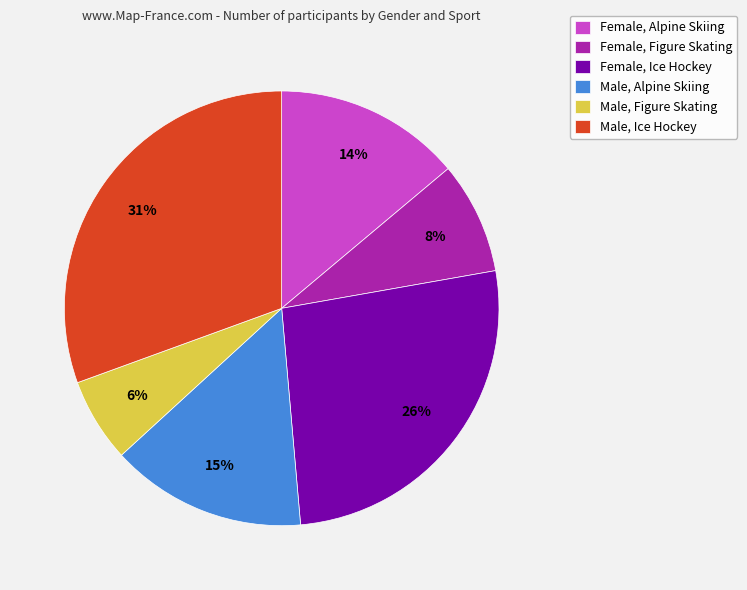

Is there any slice that represents more than half of the pie?

No